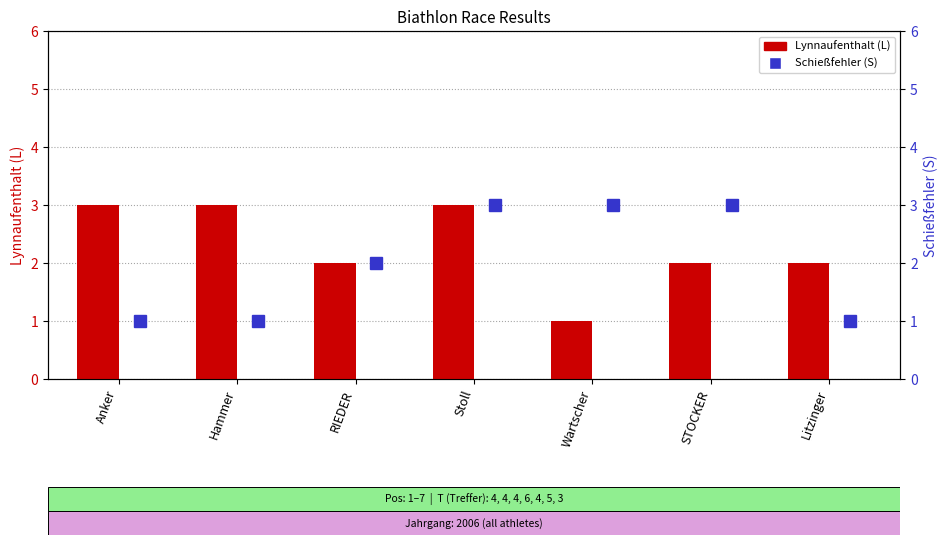

What is the difference between the Lynnaufenthalt (L) values at Wartscher and Litzinger?

1